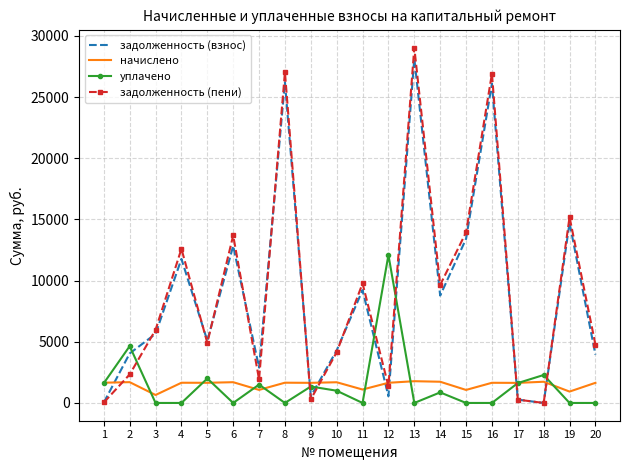

The value of задолженность (взнос) at 3 is 1826.4. True or false?

False